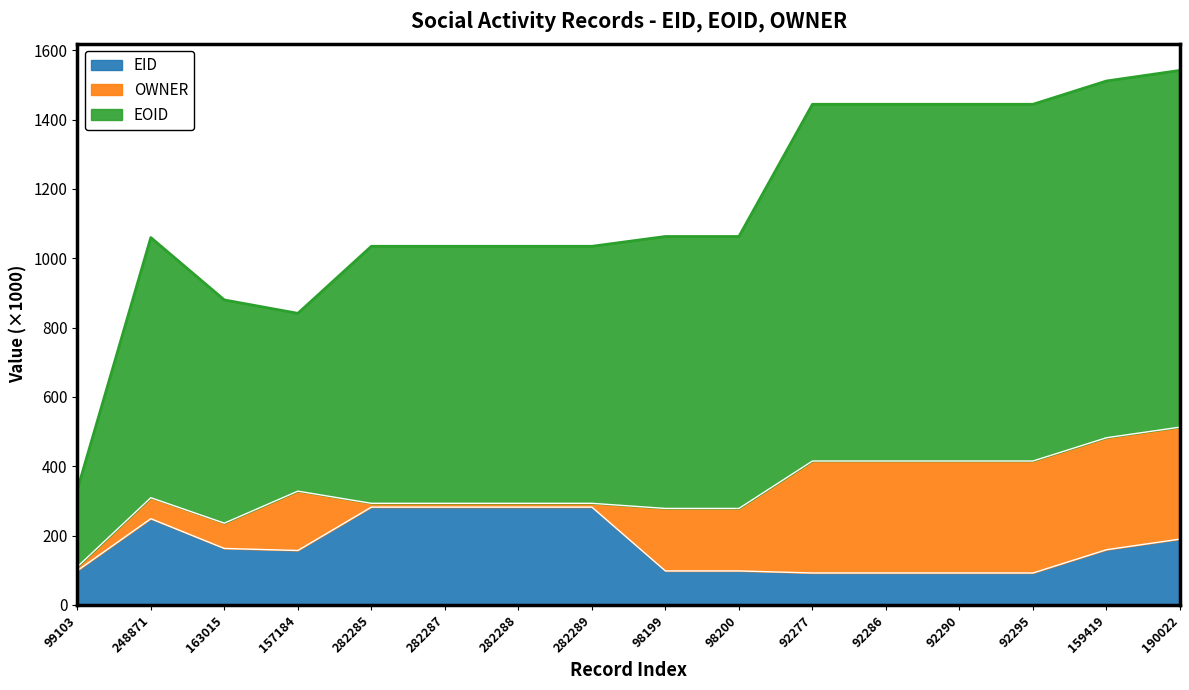

What is the label of the 5th point from the left?

282285